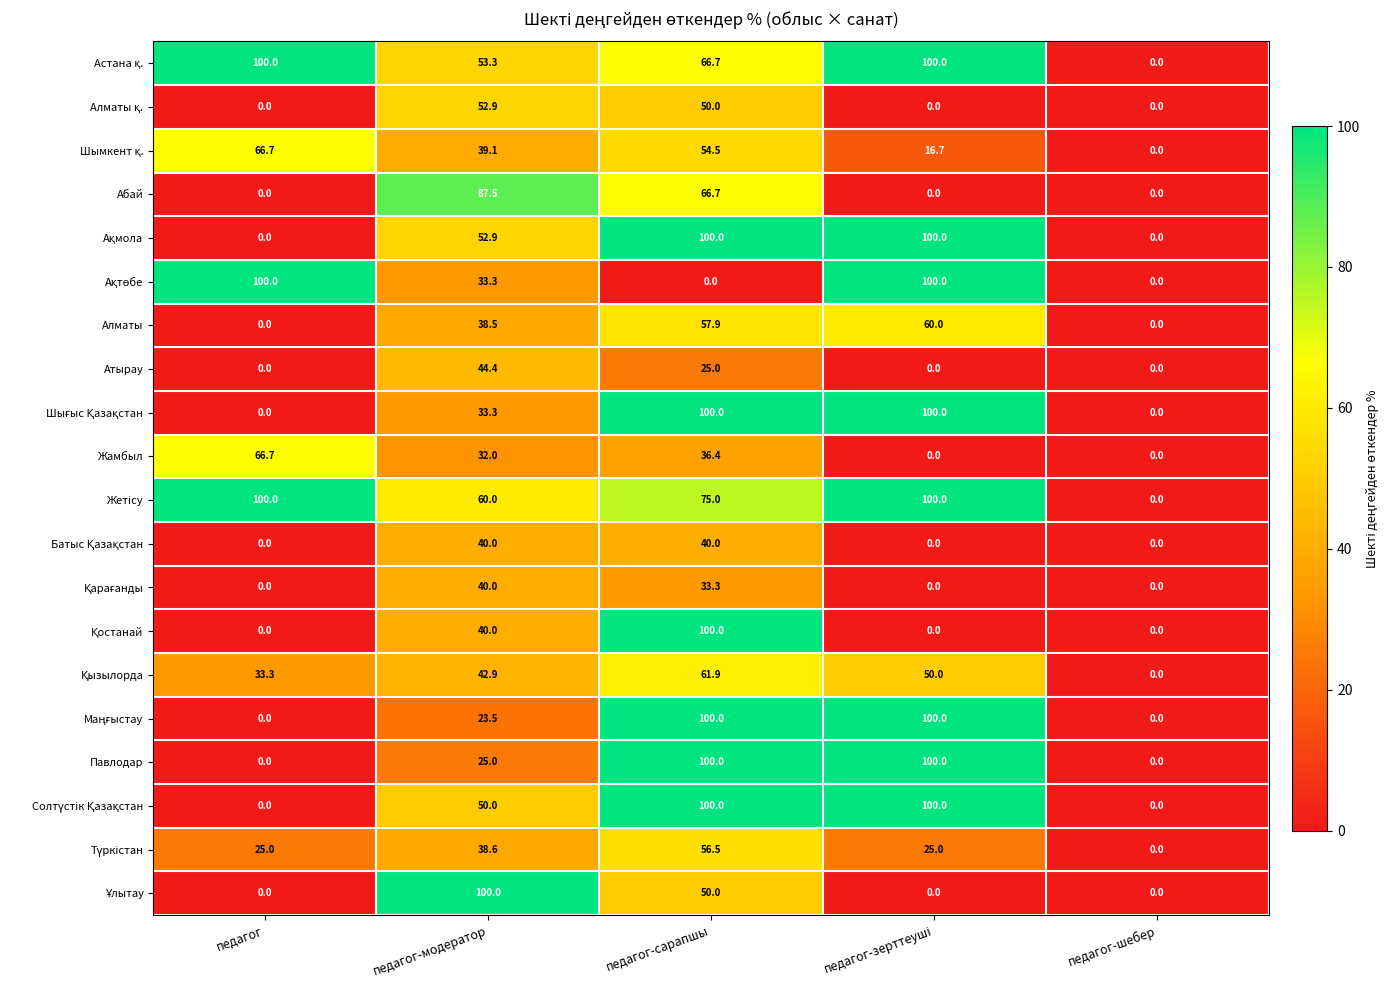

True or false: Атырау has a value of 44.3 at педагог-сарапшы.

False